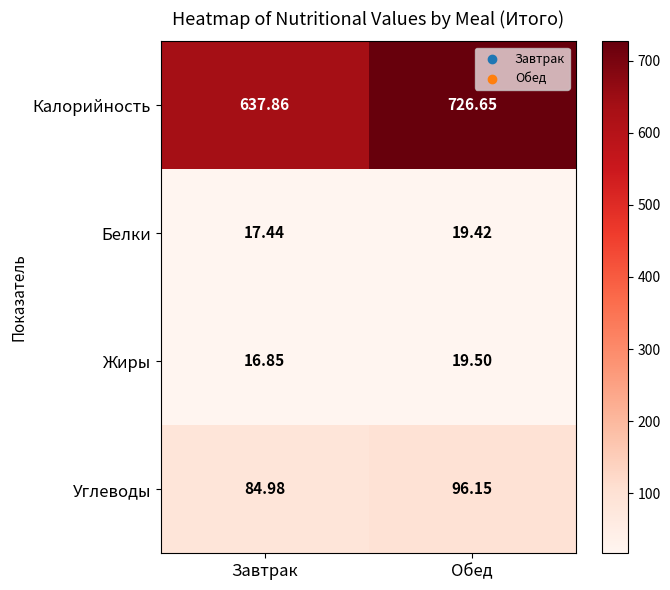

Is the value of Белки at Завтрак greater than the value of Углеводы at Обед?

No